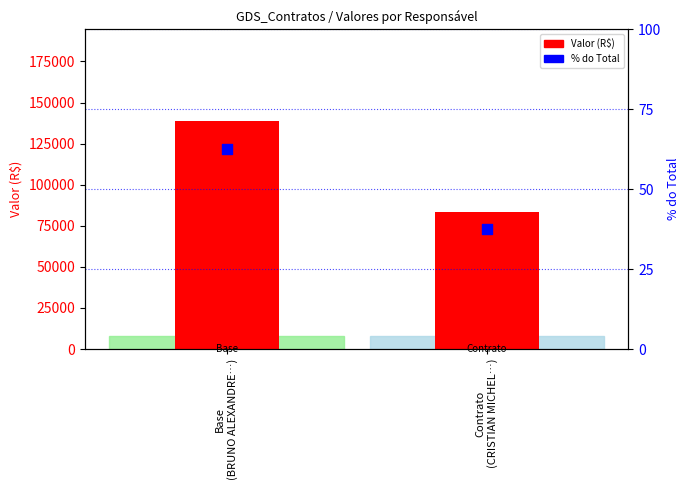

Which series has the largest total across all categories?

Valor (R$)